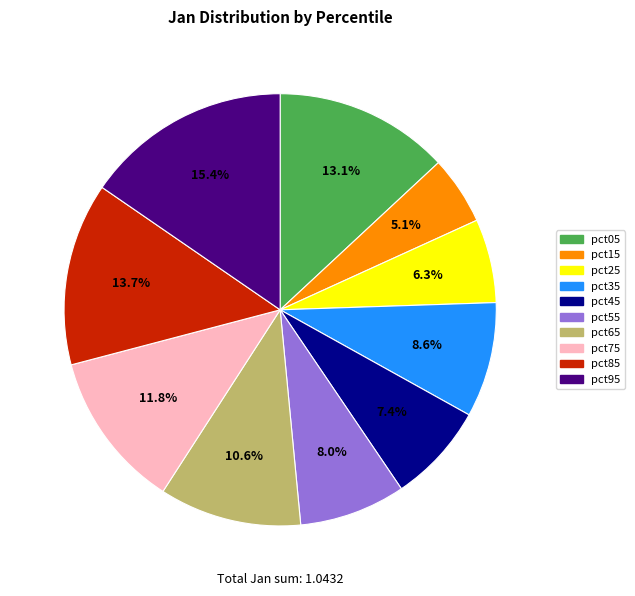

What is the total percentage of pct05 and pct15?

18.2%